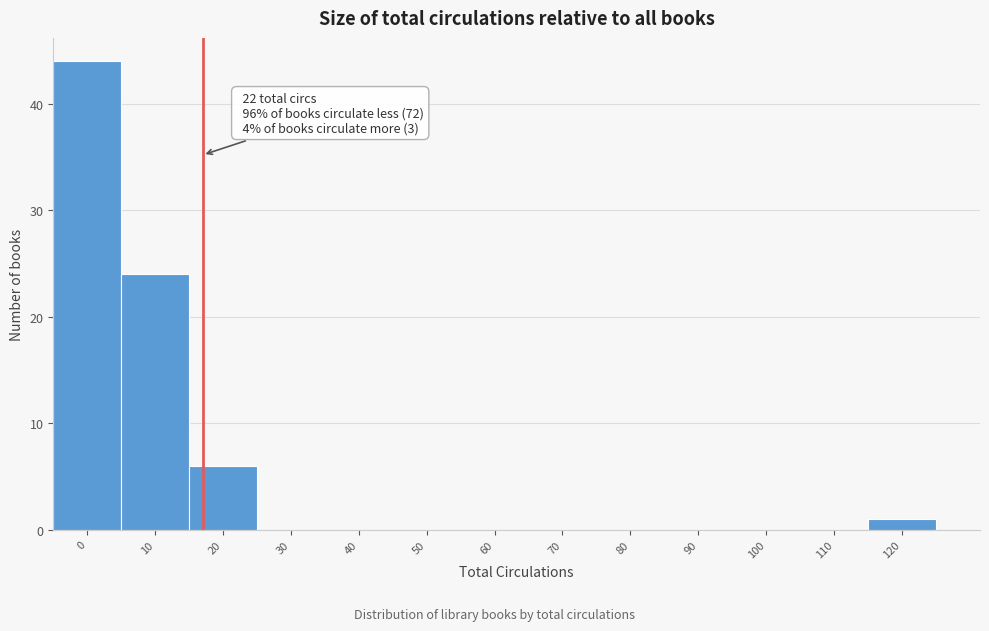

Reading left to right, what are all the values shown in this chart?

0=44	10=24	20=6	30=0	40=0	50=0	60=0	70=0	80=0	90=0	100=0	110=0	120=1